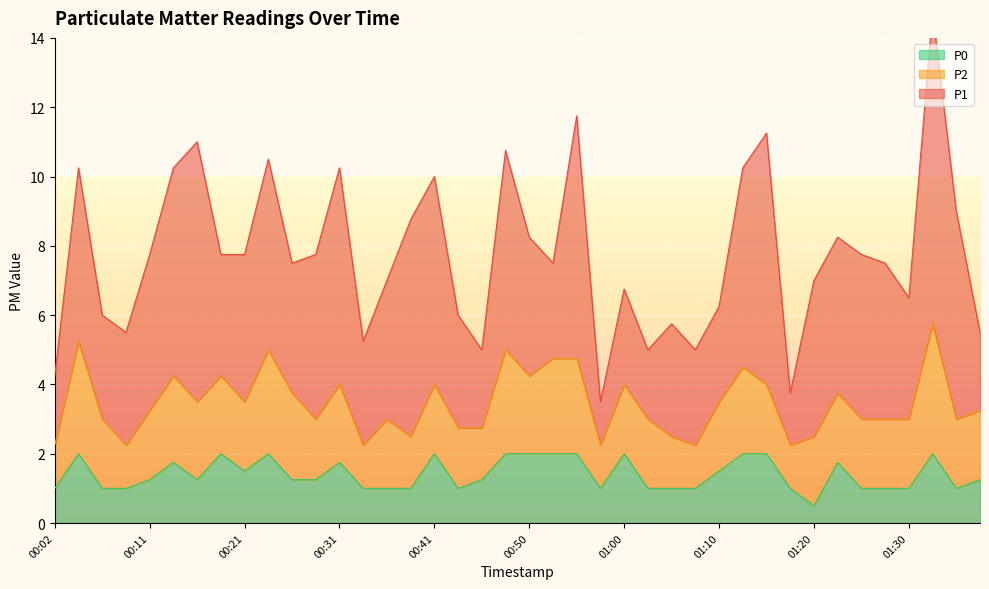

What is the value of the P0 point at the 17th from the left?

2.0